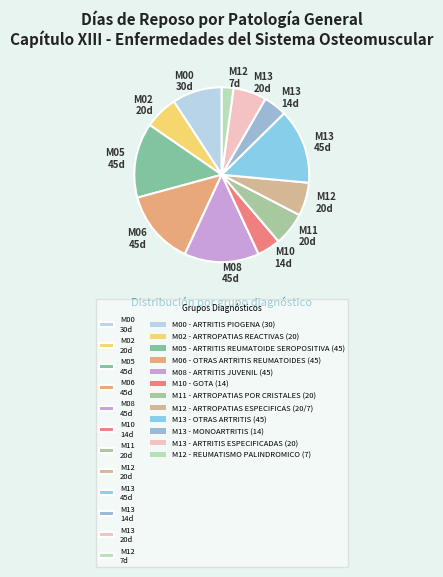

Count the number of slices in the pie.

12